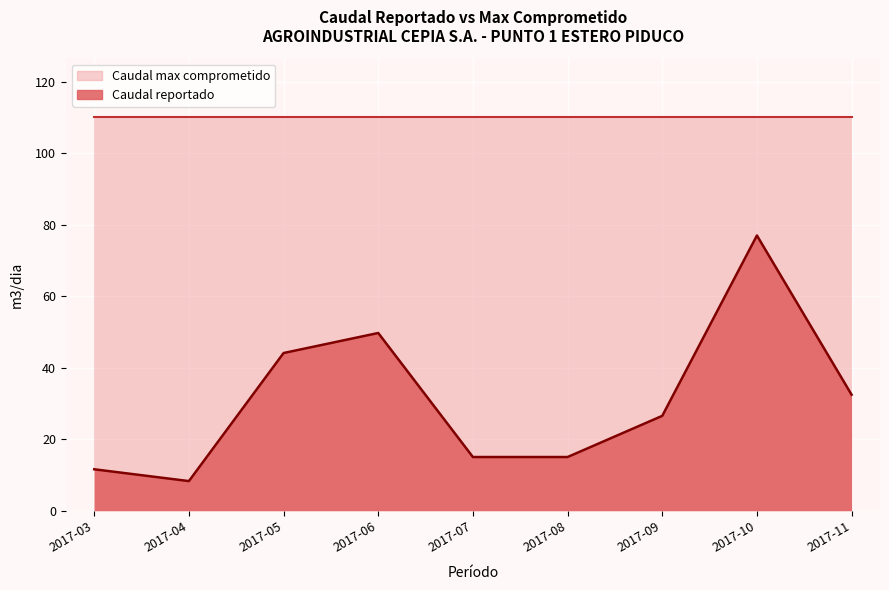

Rank the categories by value from highest to lowest.

2017-10, 2017-06, 2017-05, 2017-11, 2017-09, 2017-07, 2017-08, 2017-03, 2017-04